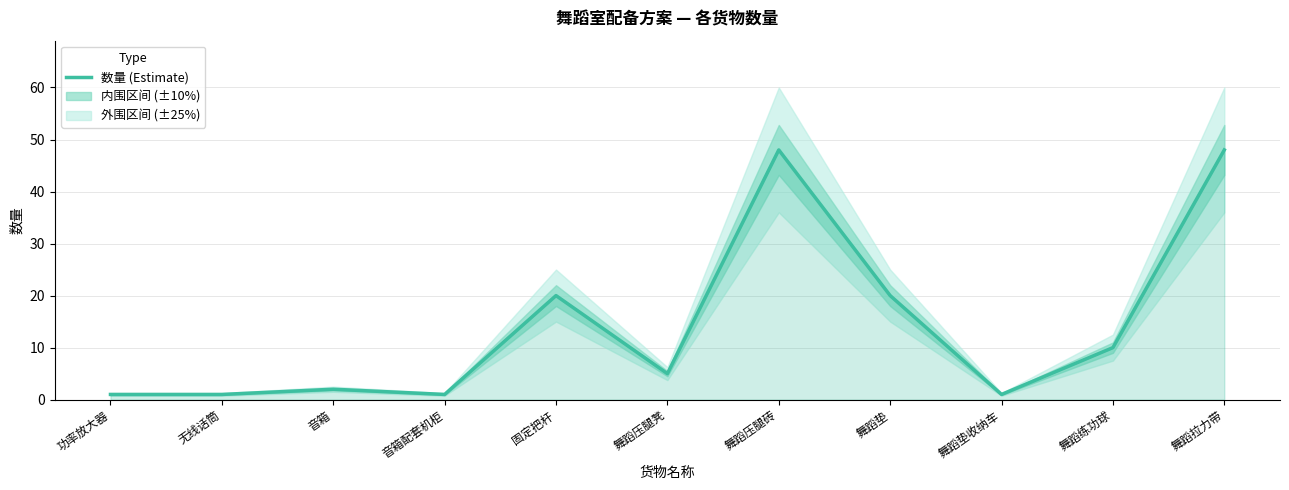

Rank the categories by value from lowest to highest.

功率放大器, 无线话筒, 音箱配套机柜, 舞蹈垫收纳车, 音箱, 舞蹈压腿凳, 舞蹈练功球, 固定把杆, 舞蹈垫, 舞蹈压腿砖, 舞蹈拉力带